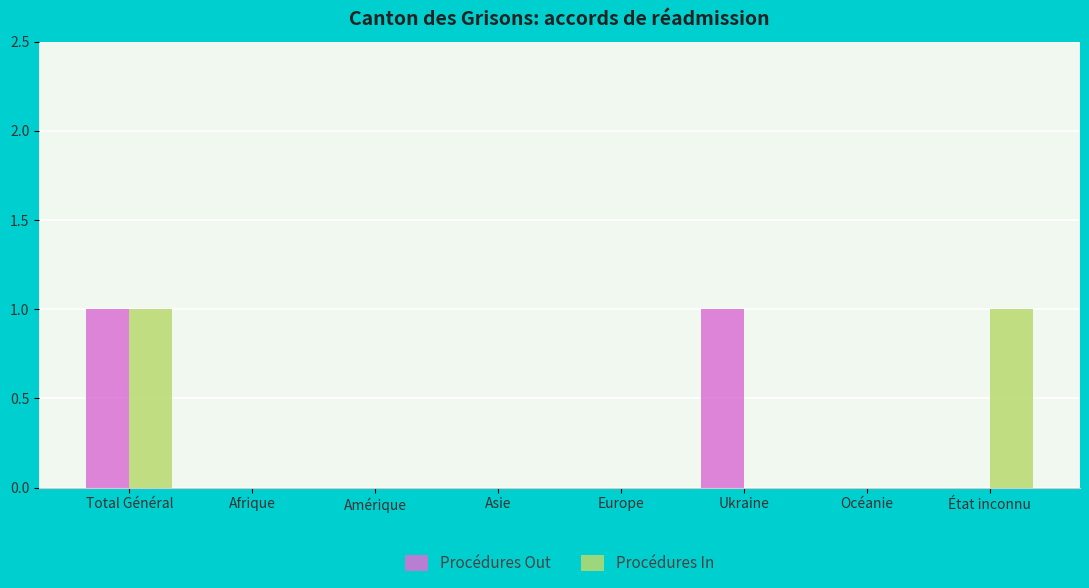

At which category is the sum across all series the highest?

Total Général